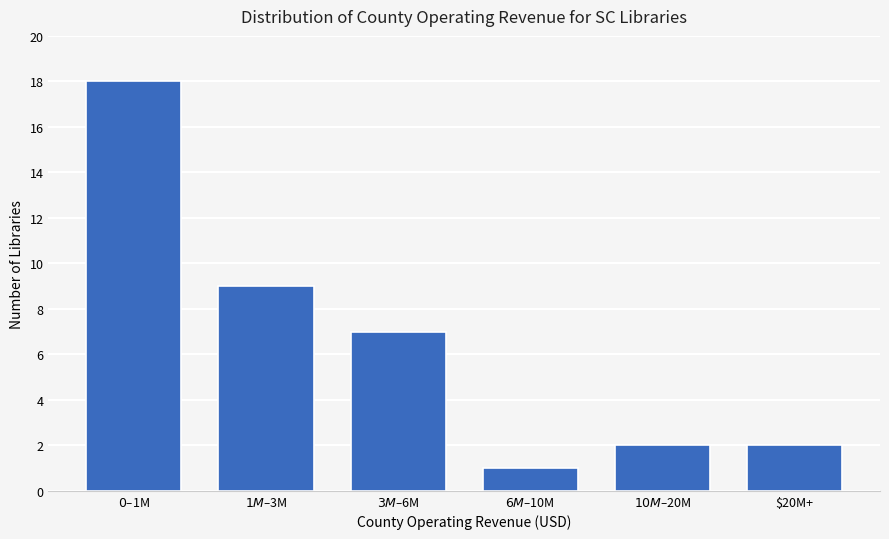

Reading left to right, list all the values displayed in this chart.

18	9	7	1	2	2